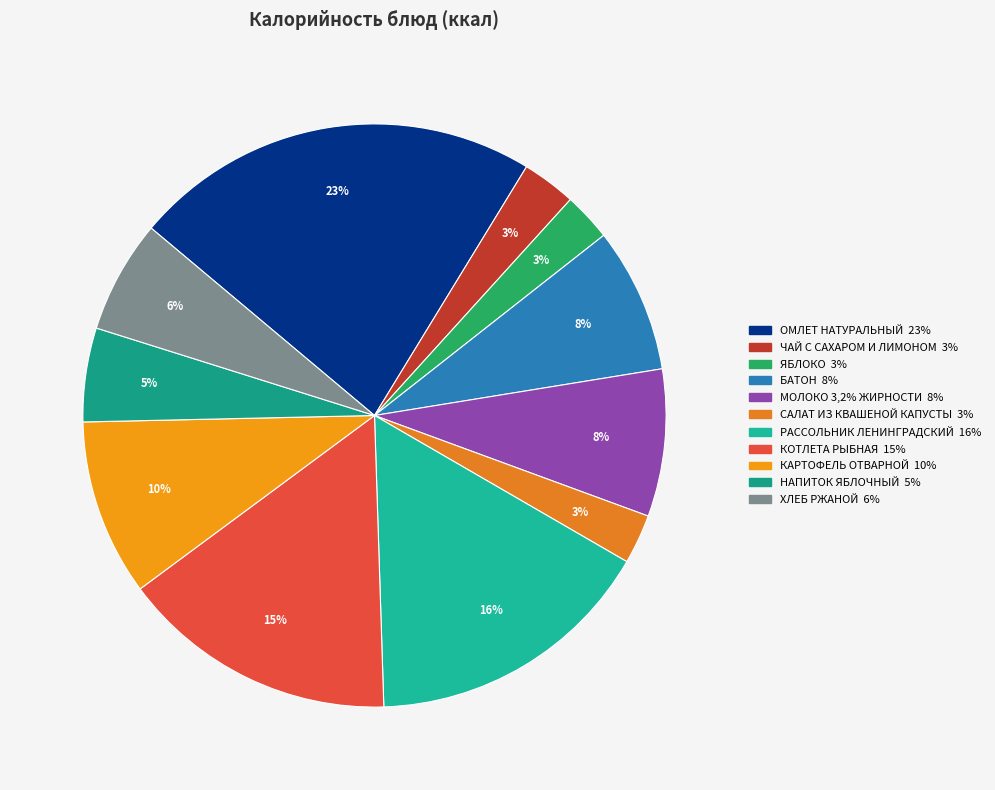

What percentage is the КАРТОФЕЛЬ ОТВАРНОЙ slice, to the nearest percent?

10%